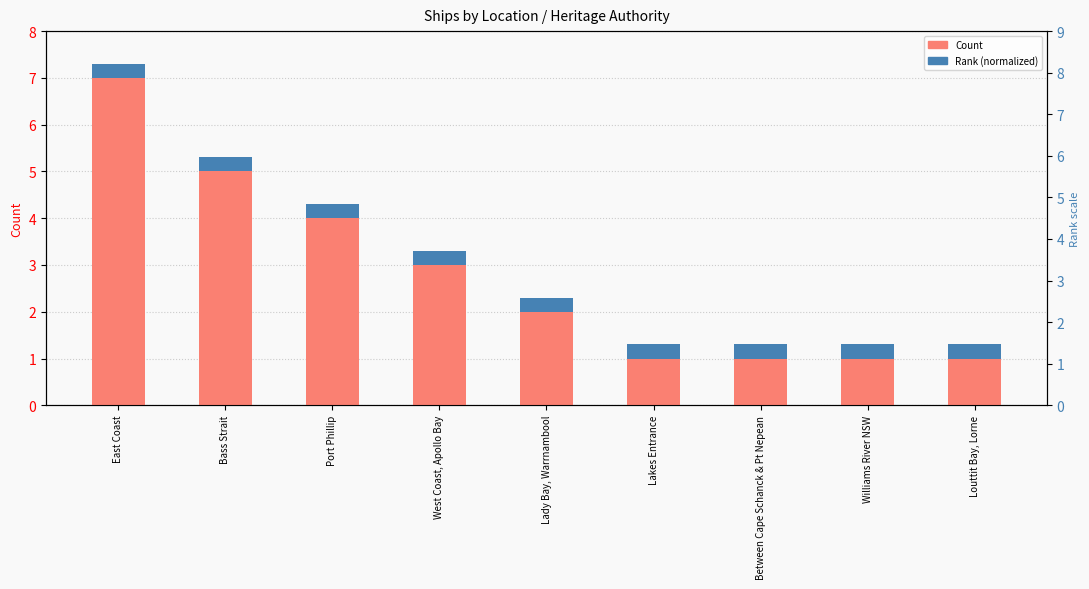

What are all the series names shown in the legend?

Count, Rank (normalized)